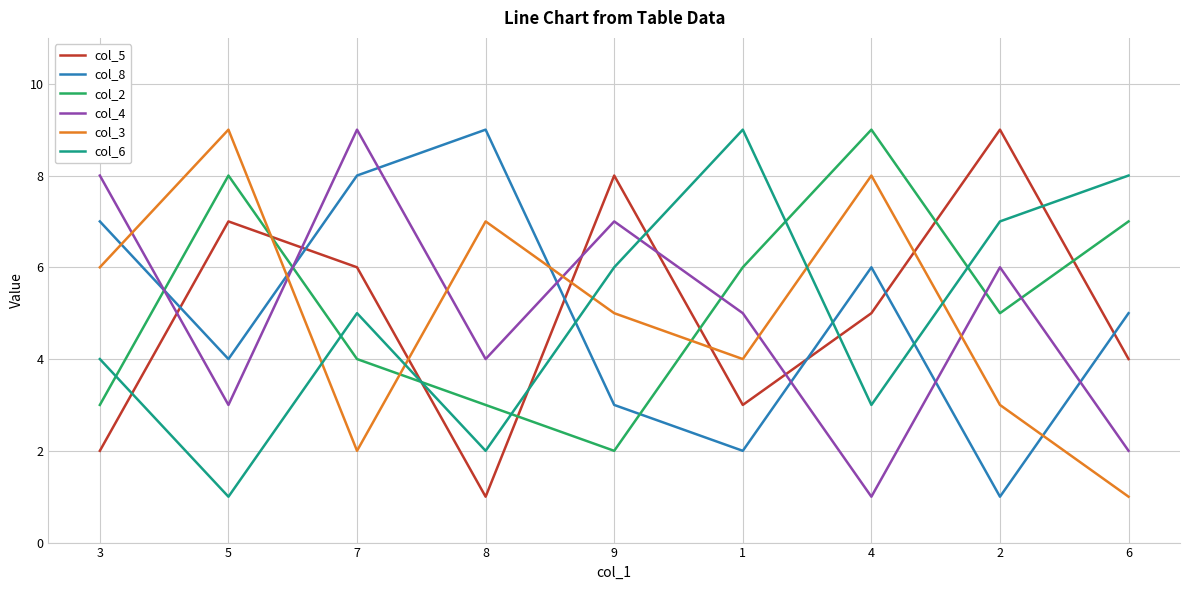

At 1, list the series in order from largest to smallest.

col_6, col_2, col_4, col_3, col_5, col_8